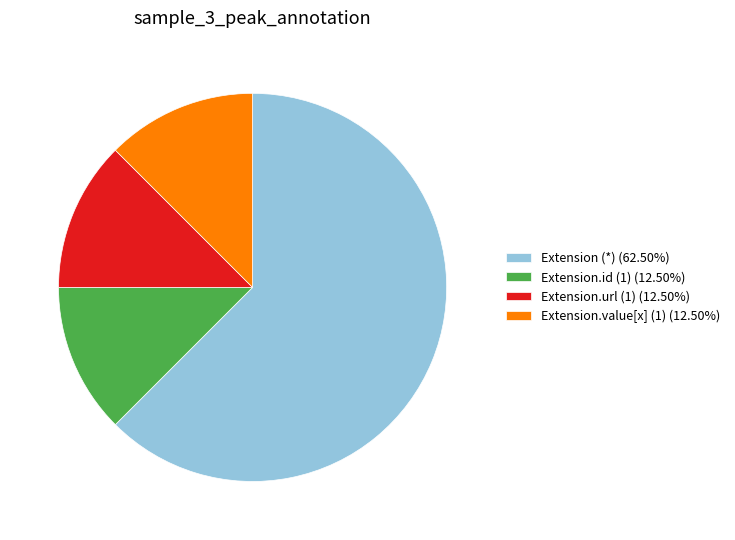

Does Extension (*) (62.50%) account for over 50% of the chart?

Yes